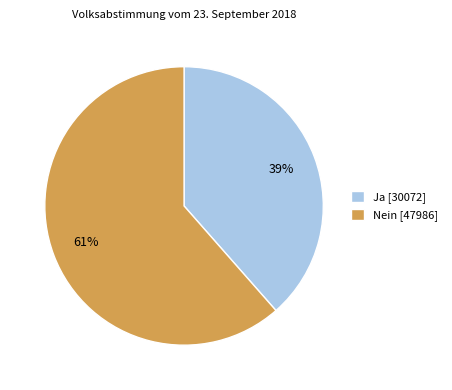

Between Nein and Ja, which is larger?

Nein